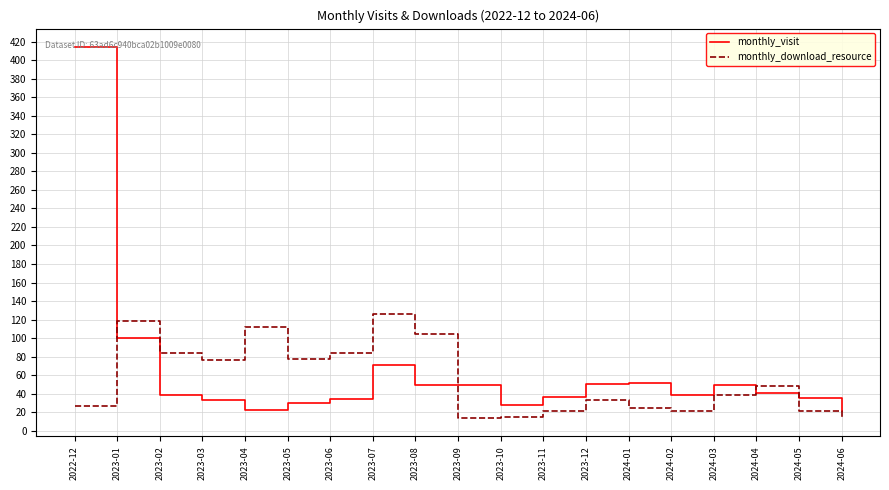

Rank the series by their maximum value, from lowest to highest.

monthly_download_resource, monthly_visit